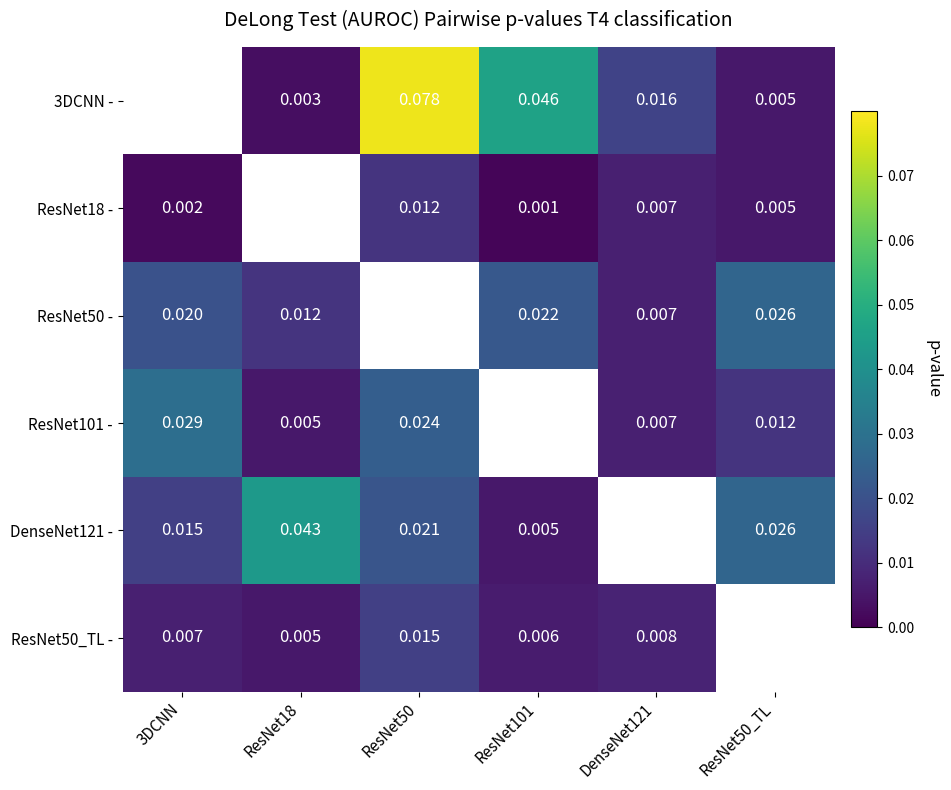

The ResNet18 - series shows 0.0 at ResNet50_TL. True or false?

True